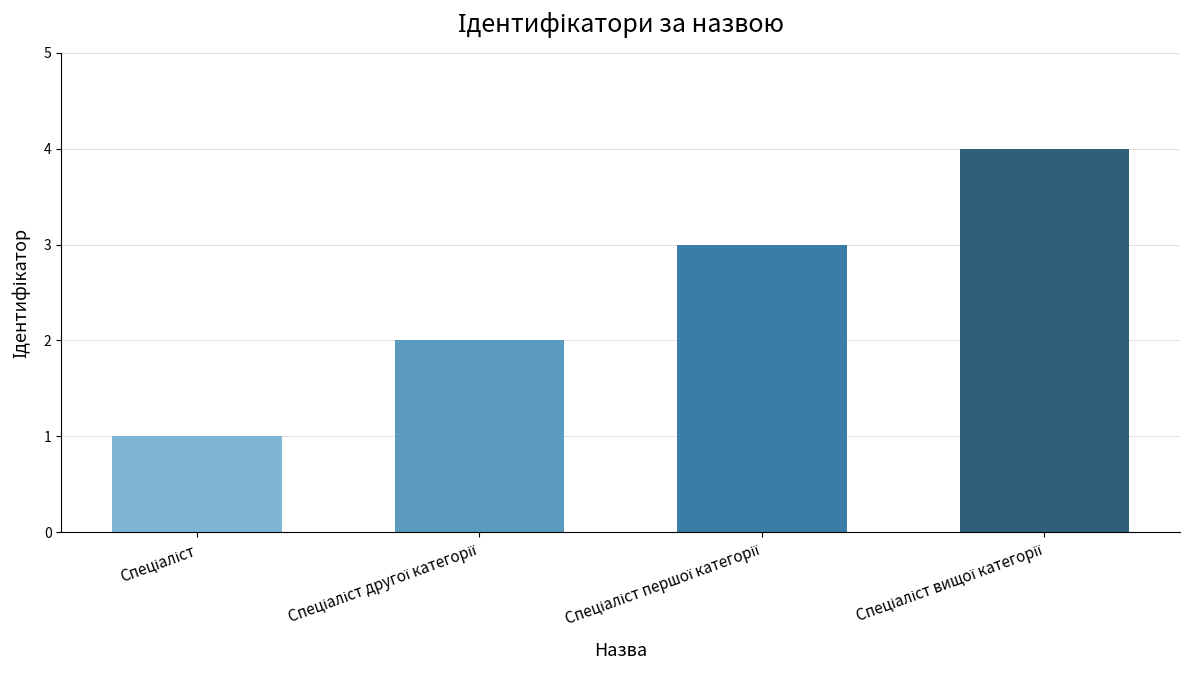

What is the maximum value shown in the chart?

4